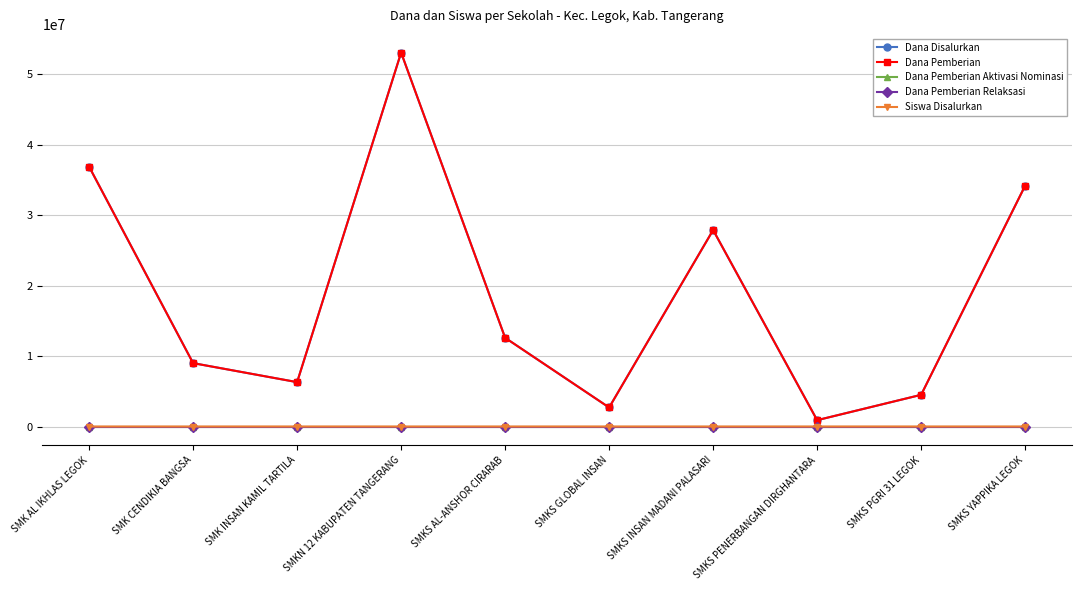

Does the chart have visible grid lines?

Yes